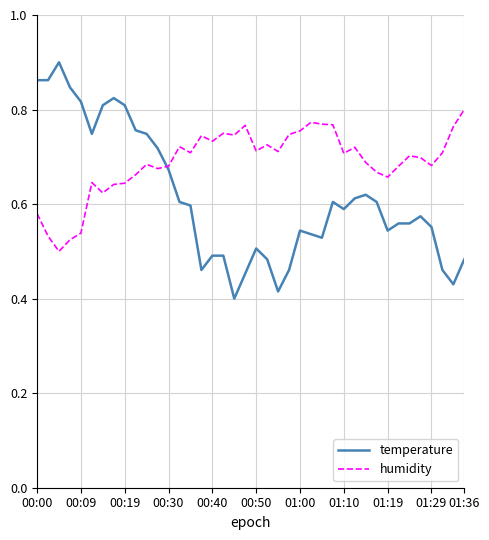

Which series has the largest total across all categories?

humidity